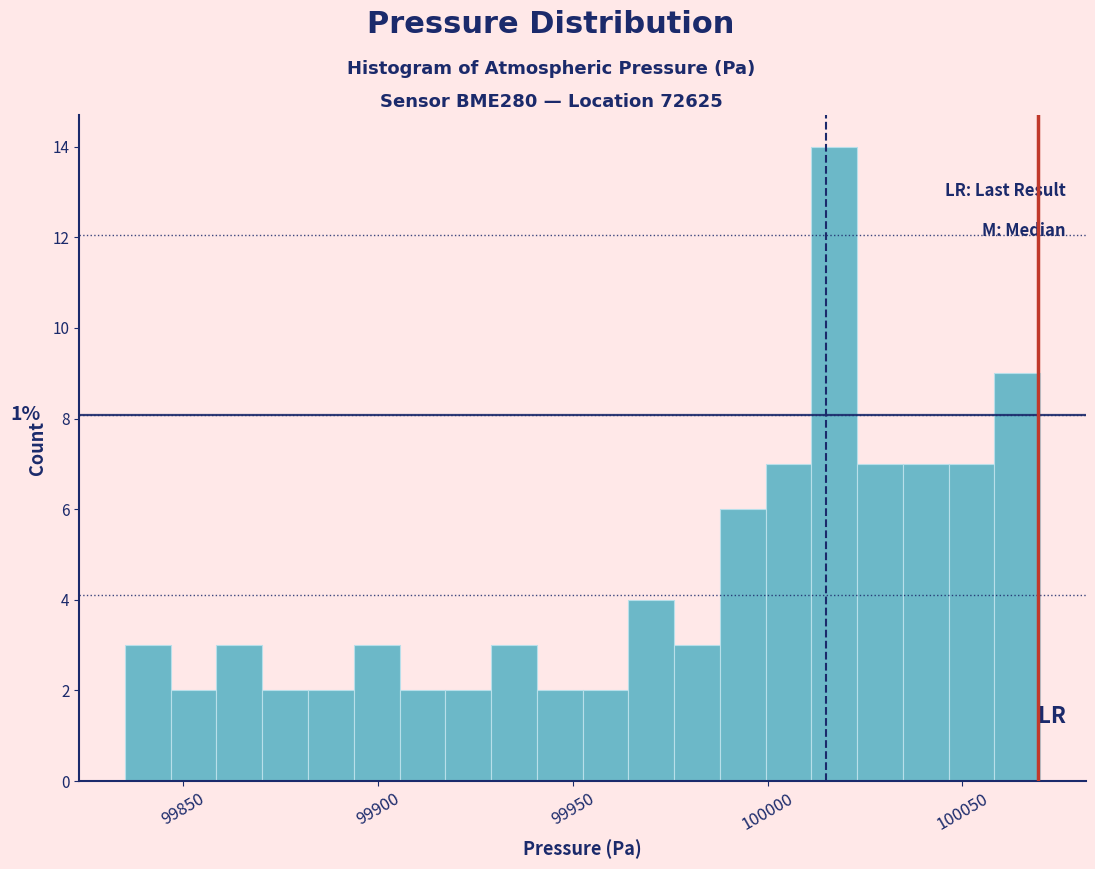

Around what value on the x-axis is the tallest bar? Give the approximate position of its centre, as read against the axis.

100015